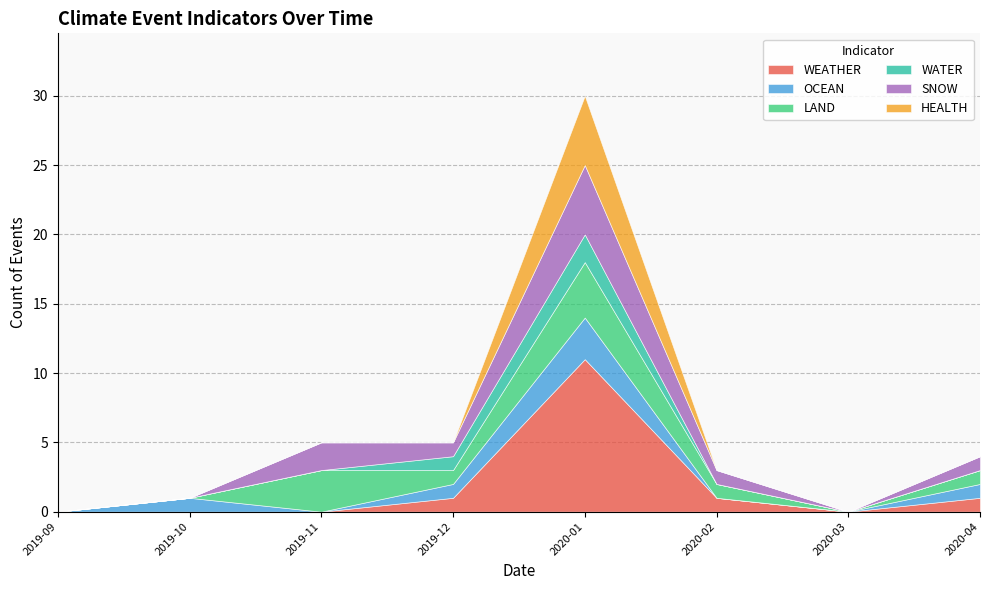

What is the total value across all series at 2019-11?

5